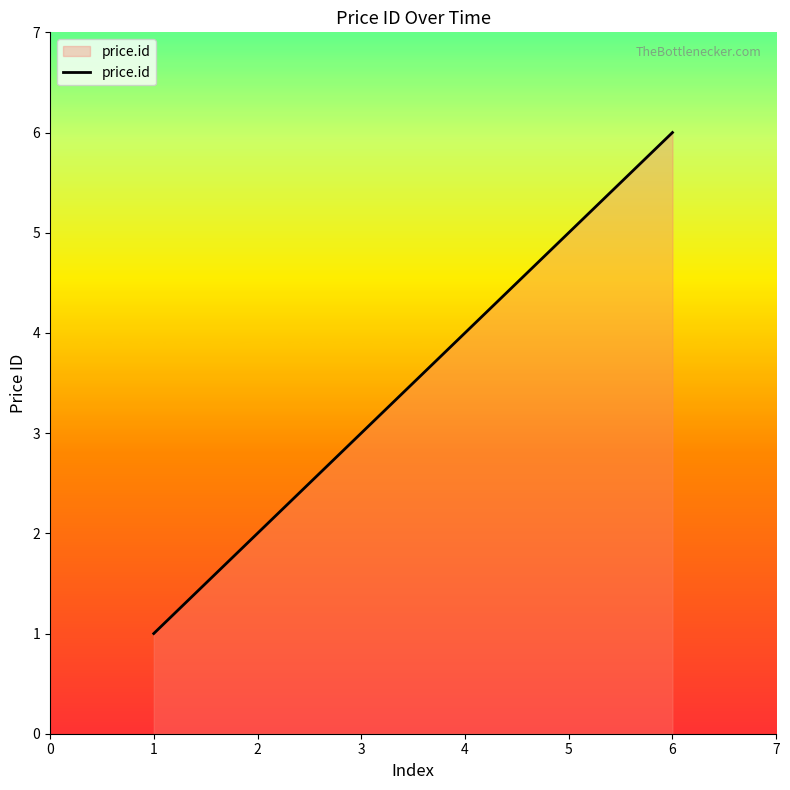

The value at 1 is 1. True or false?

True